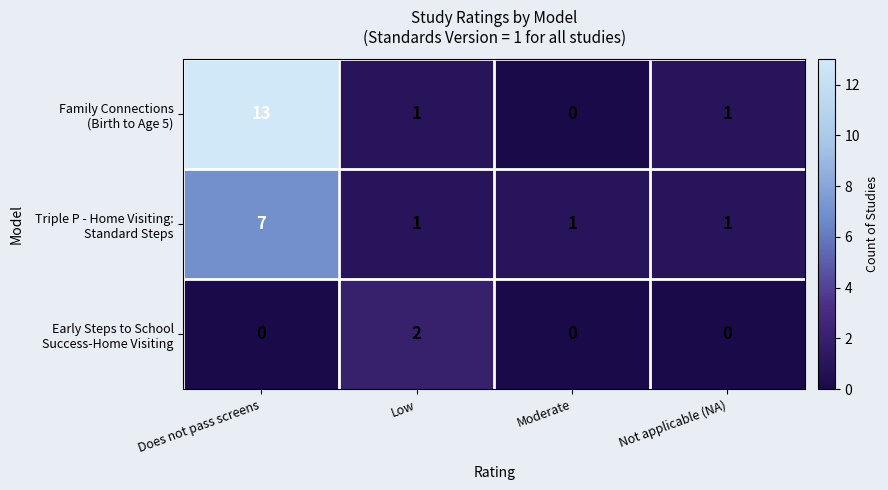

What is the maximum value shown in the chart?

13